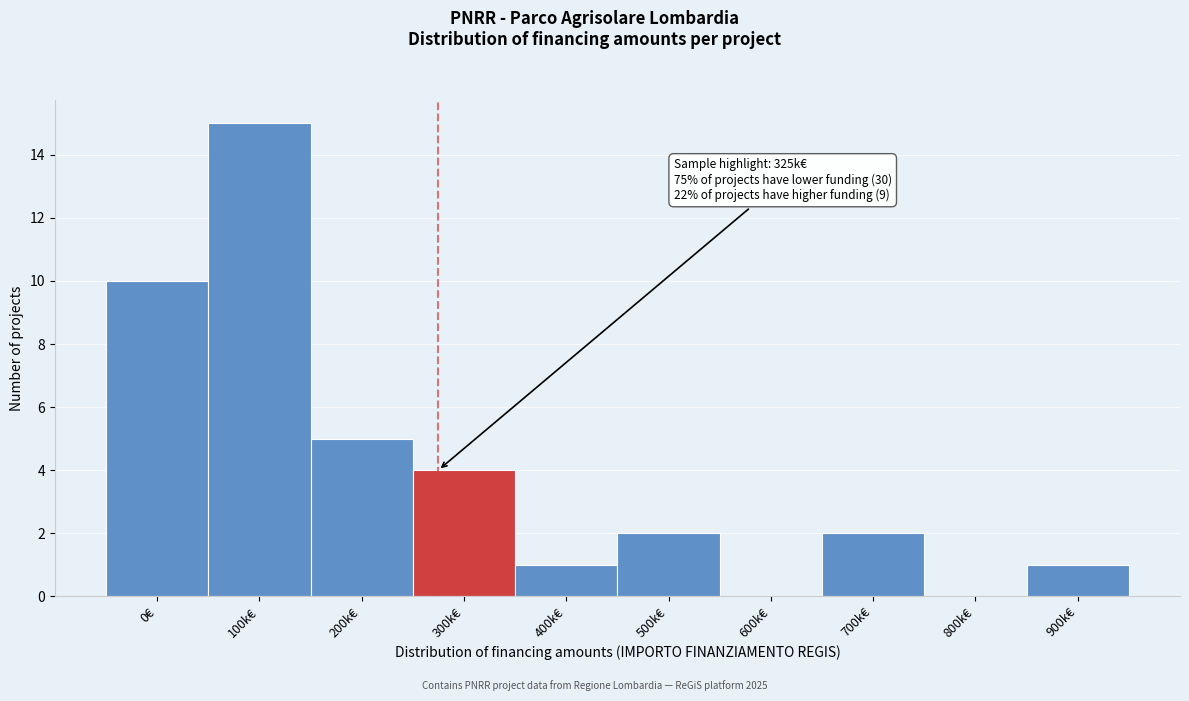

Reading right to left, list all the values displayed in this chart.

900k€=1	800k€=0	700k€=2	600k€=0	500k€=2	400k€=1	300k€=4	200k€=5	100k€=15	0€=10